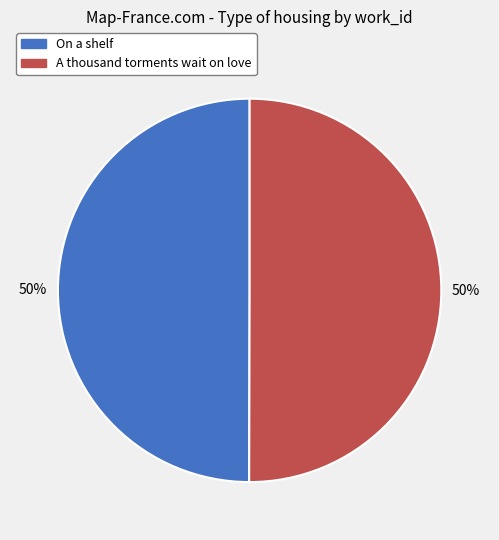

To the nearest percent, what is the average slice percentage?

50%